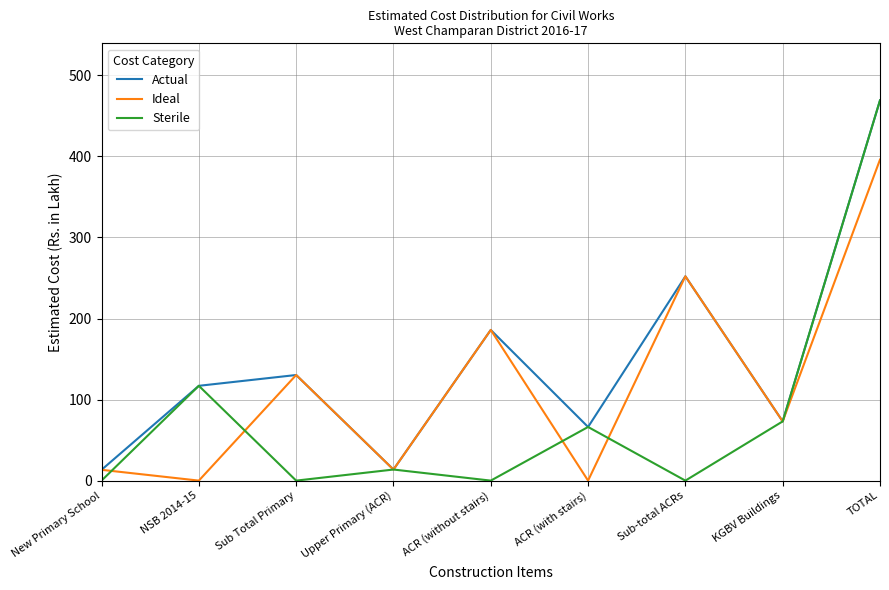

What is the sum of all Sterile values?

739.0